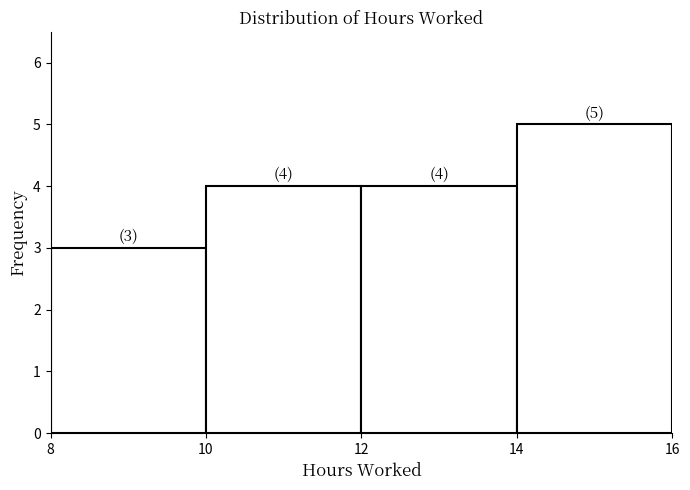

Which range on the x-axis has the tallest bar?

14 to 16